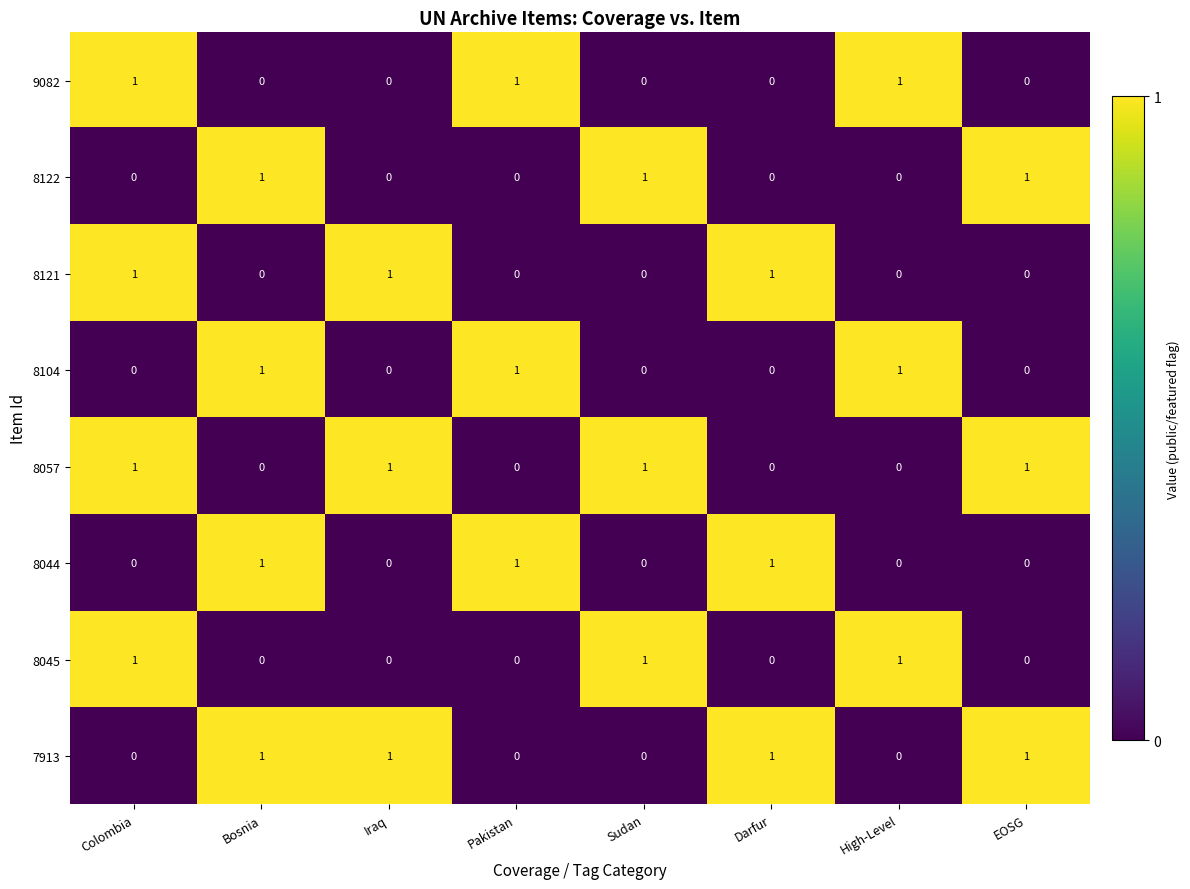

What is the sum of all 8122 values?

3